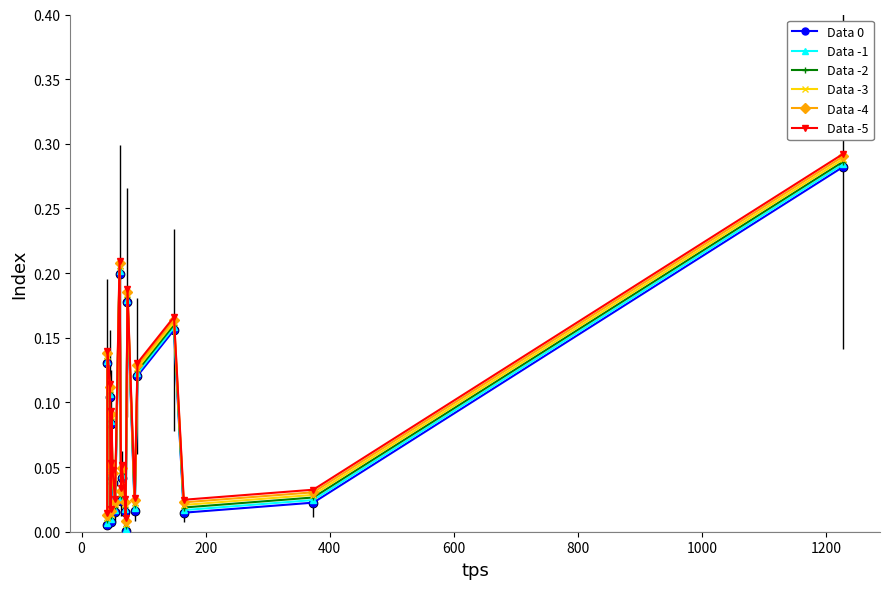

True or false: Data 0 has more than 0 interior local peaks.

True